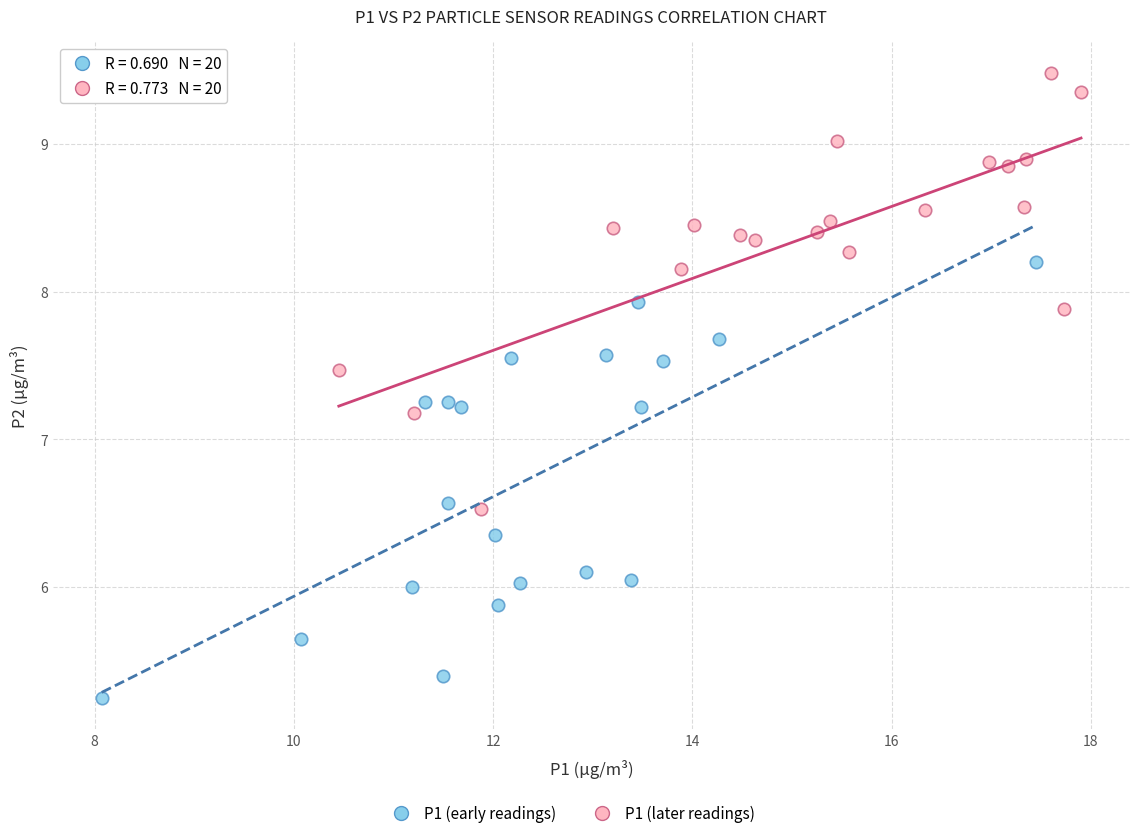

Which series contains the lowest Y value?

P1 (early readings)